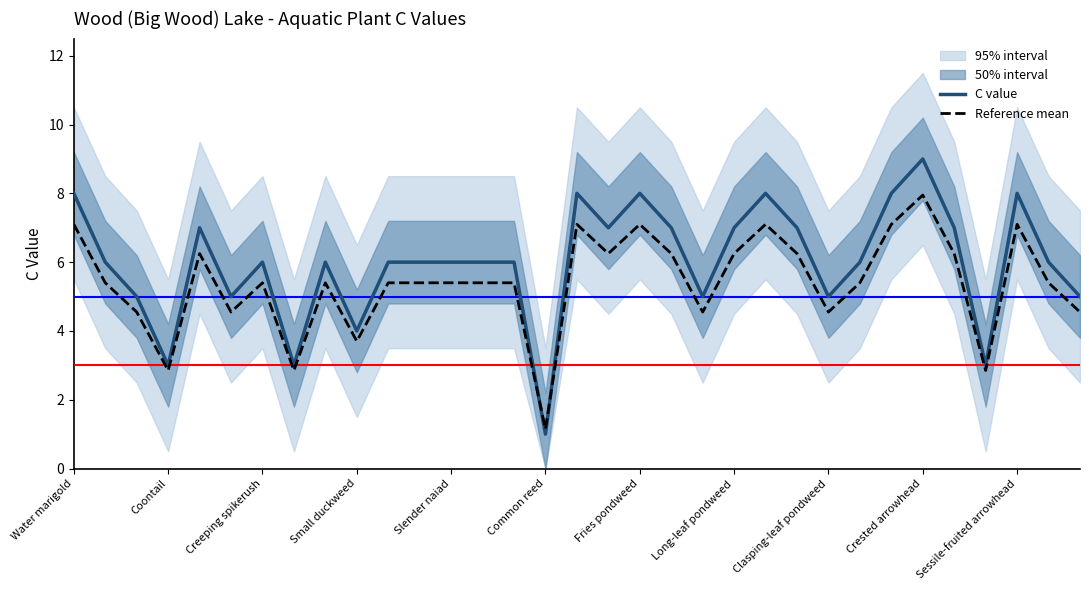

Reading left to right, list all the values displayed in this chart.

C value: 8.0	6.0	5.0	3.0	7.0	5.0	6.0	3.0	6.0	4.0	6.0	6.0	6.0	6.0	6.0	1.0	8.0	7.0	8.0	7.0	5.0	7.0	8.0	7.0	5.0	6.0	8.0	9.0	7.0	3.0	8.0	6.0	5.0
Reference mean: 7.1	5.4	4.5	2.8	6.2	4.5	5.4	2.8	5.4	3.7	5.4	5.4	5.4	5.4	5.4	1.1	7.1	6.2	7.1	6.2	4.5	6.2	7.1	6.2	4.5	5.4	7.1	7.9	6.2	2.8	7.1	5.4	4.5